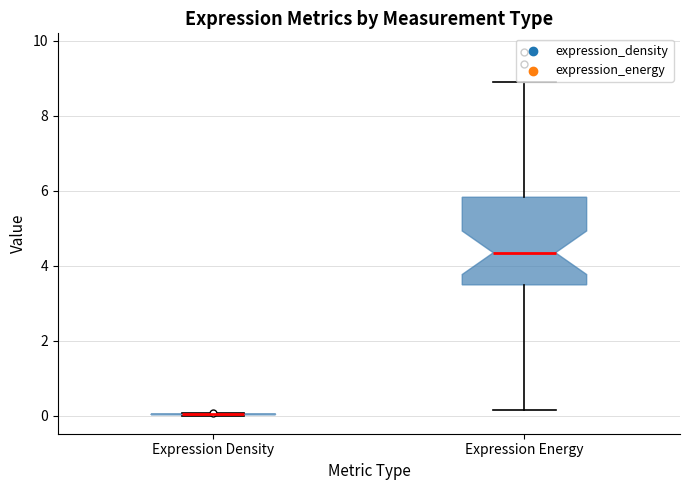

Which box is the tallest, from its lower edge to its upper edge?

Expression Energy